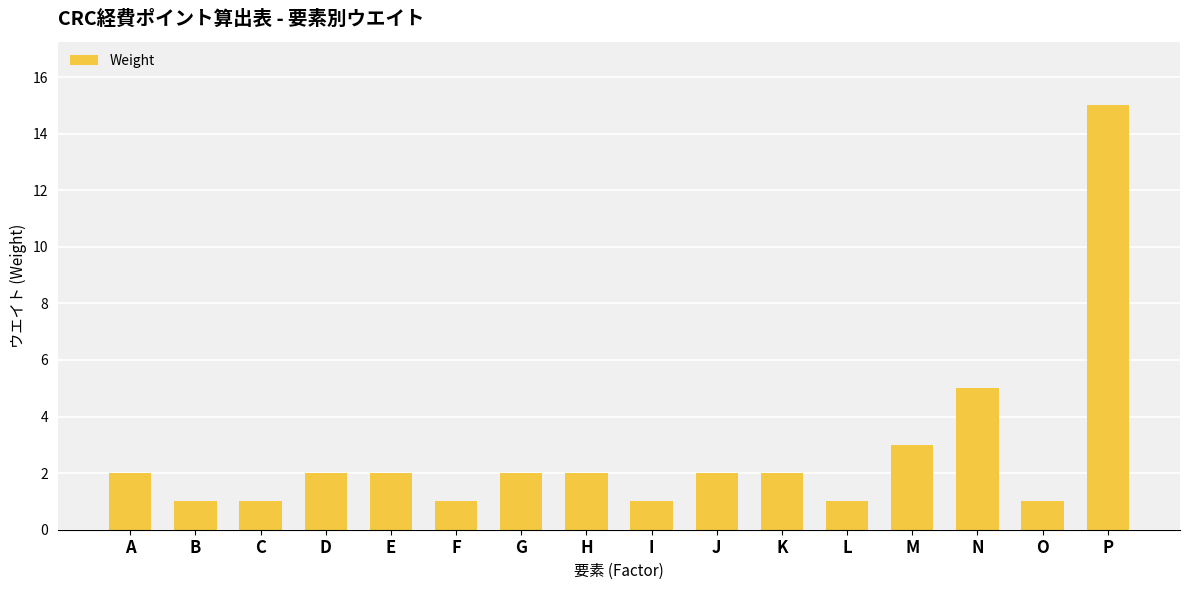

Where is the data nearest to the value 8?

N